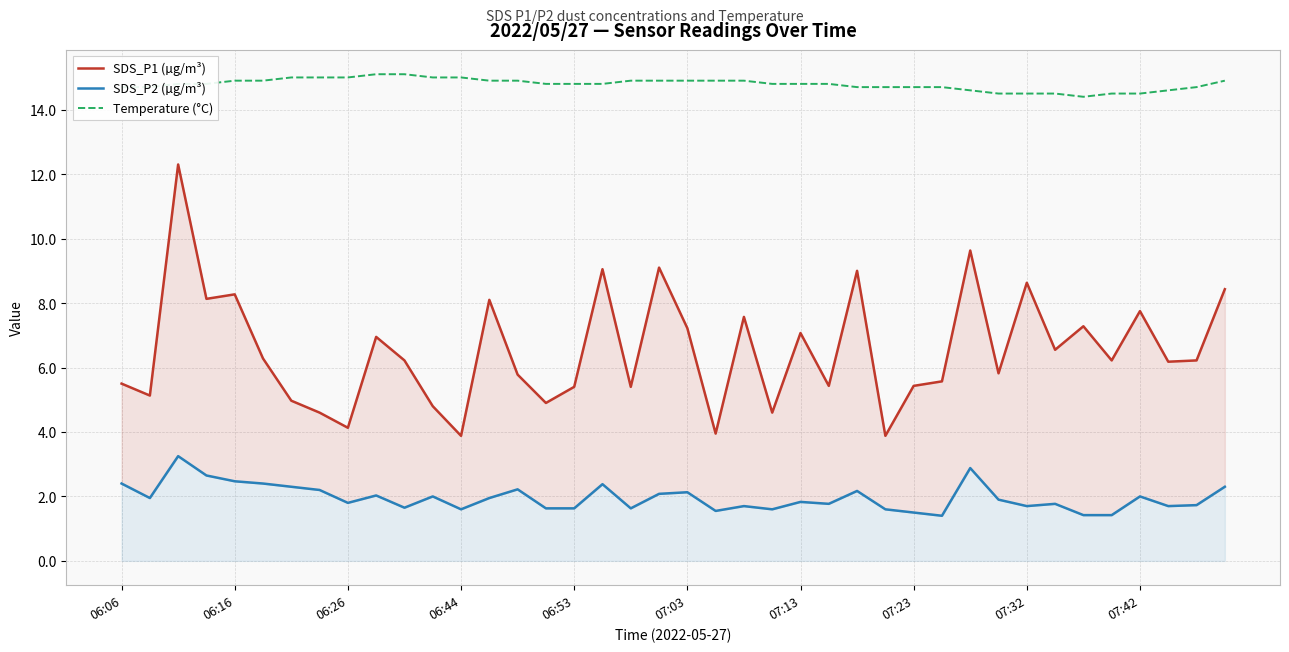

Which series has the largest range (max minus min)?

SDS_P1 (µg/m³)